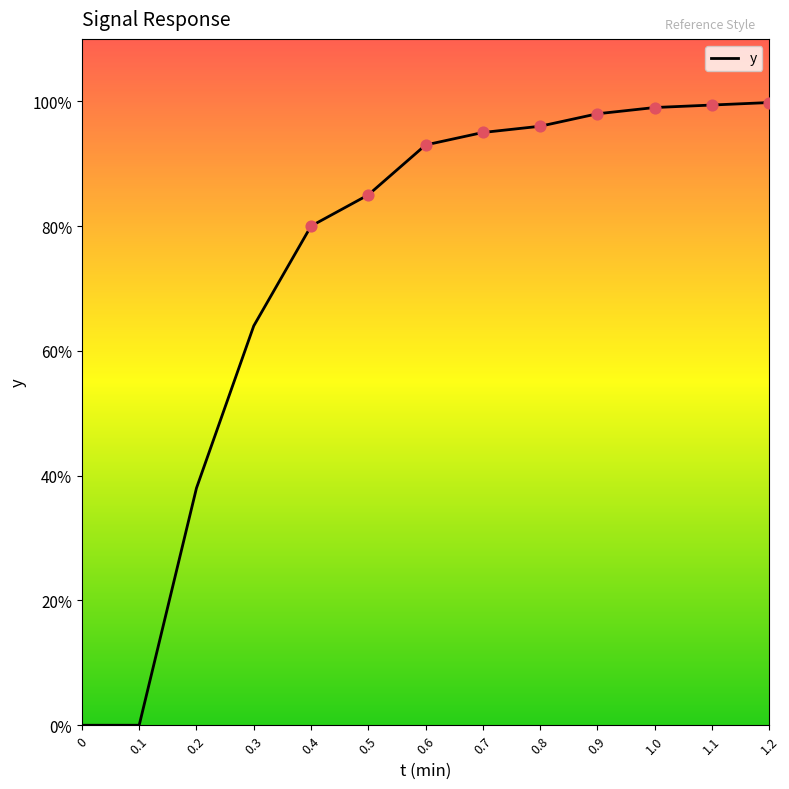

Approximately how many times larger is the value at 0.2 compared to 0.3?

0.6